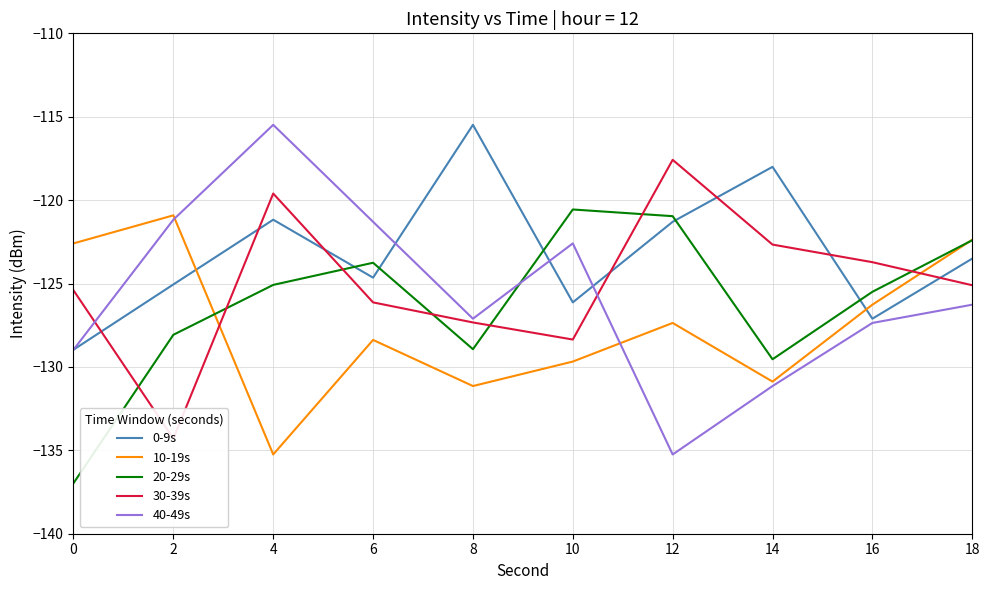

Between 2 and 16, which is larger?

2